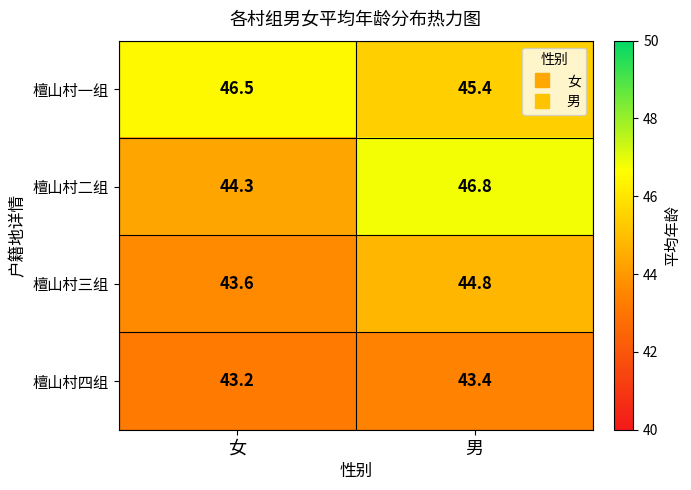

Reading left to right, transcribe all the data shown in this chart.

檀山村一组: 女=46.5	男=45.4
檀山村二组: 女=44.3	男=46.8
檀山村三组: 女=43.6	男=44.8
檀山村四组: 女=43.2	男=43.4